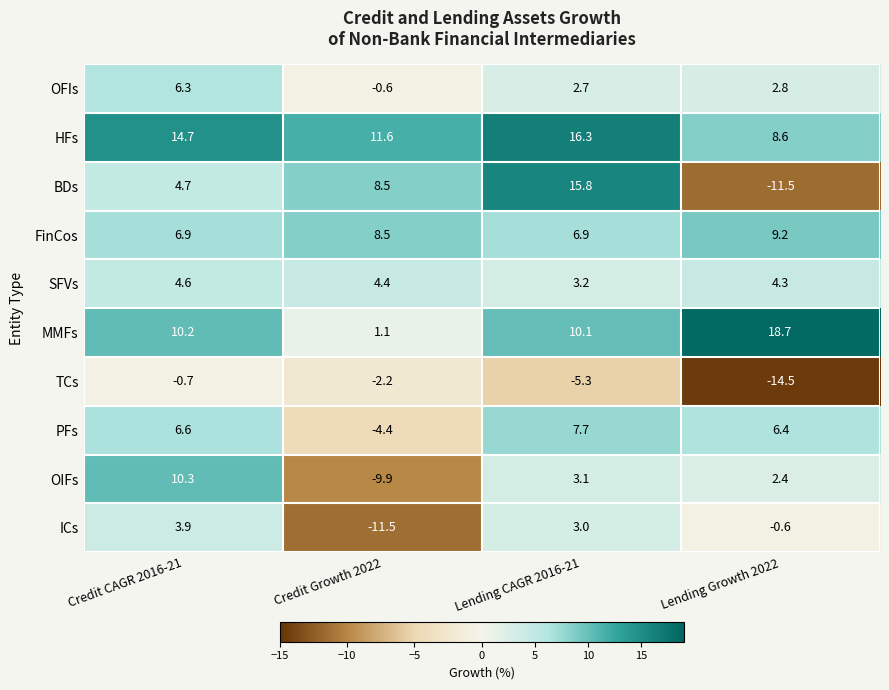

At Lending Growth 2022, list the series in order from smallest to largest.

TCs, BDs, ICs, OIFs, OFIs, SFVs, PFs, HFs, FinCos, MMFs